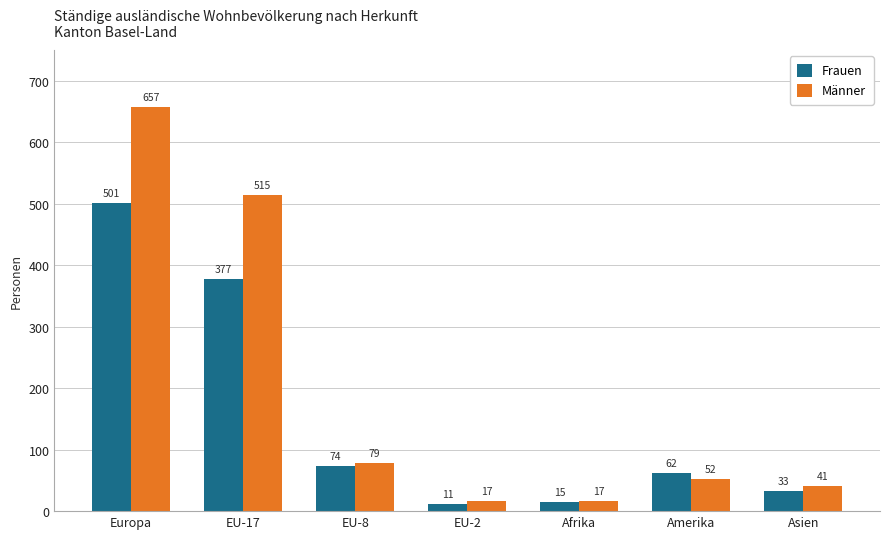

What is the maximum value for Männer?

657